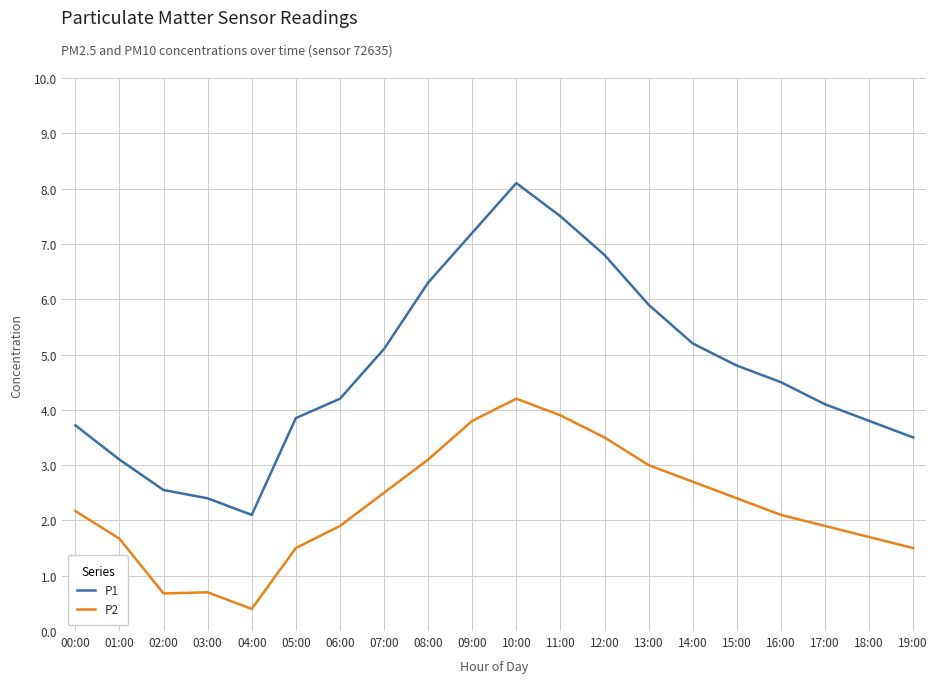

At which label does P2 first exceed 2?

00:00